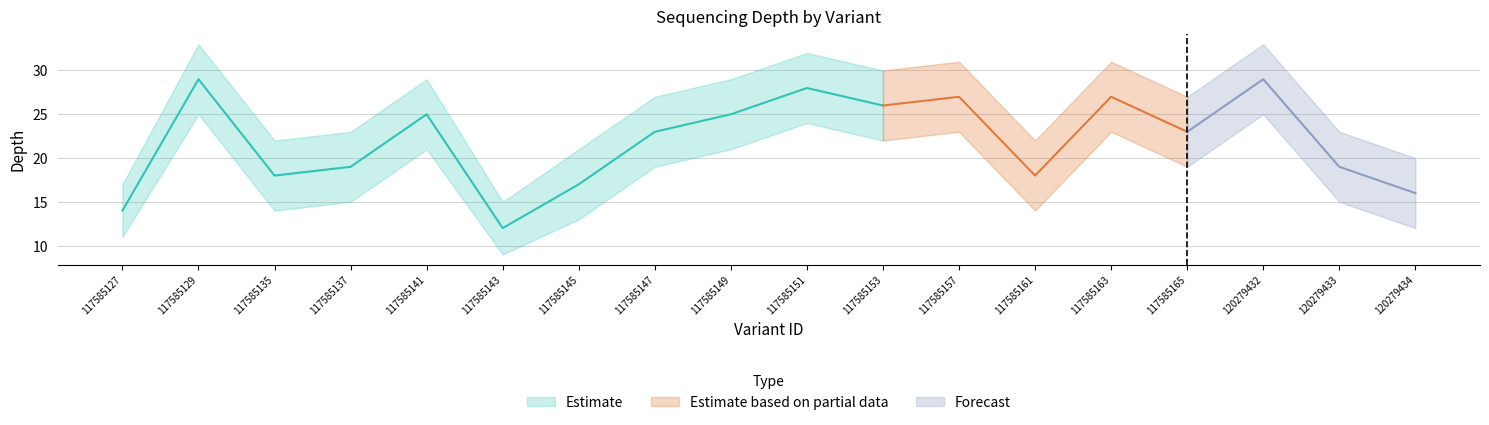

How many values in the depth_lower series are below 19?

8